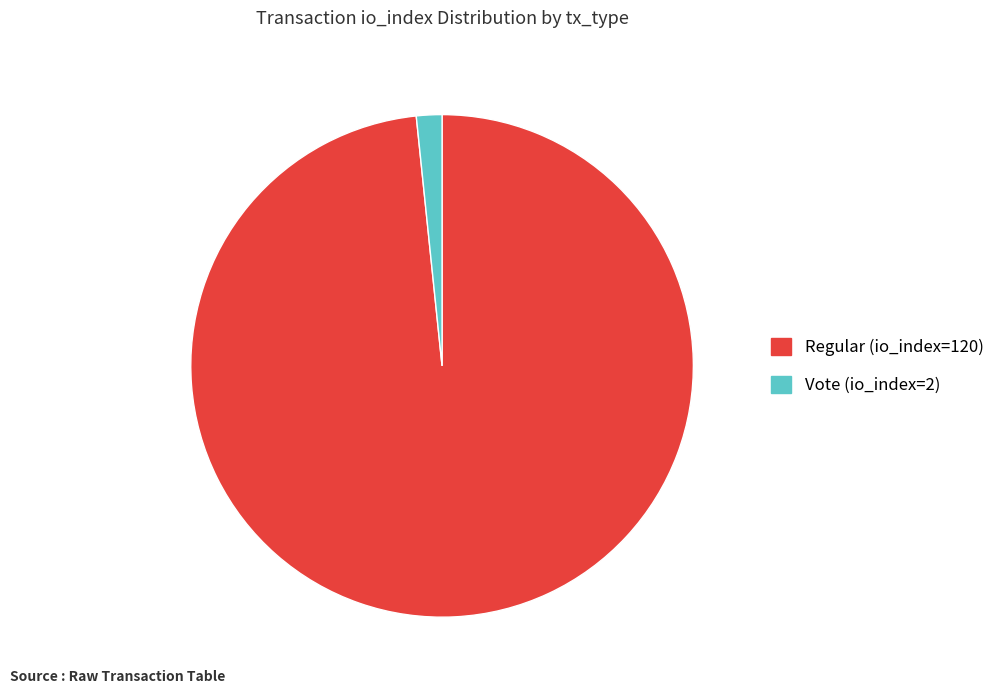

How many slices are in this pie chart?

2